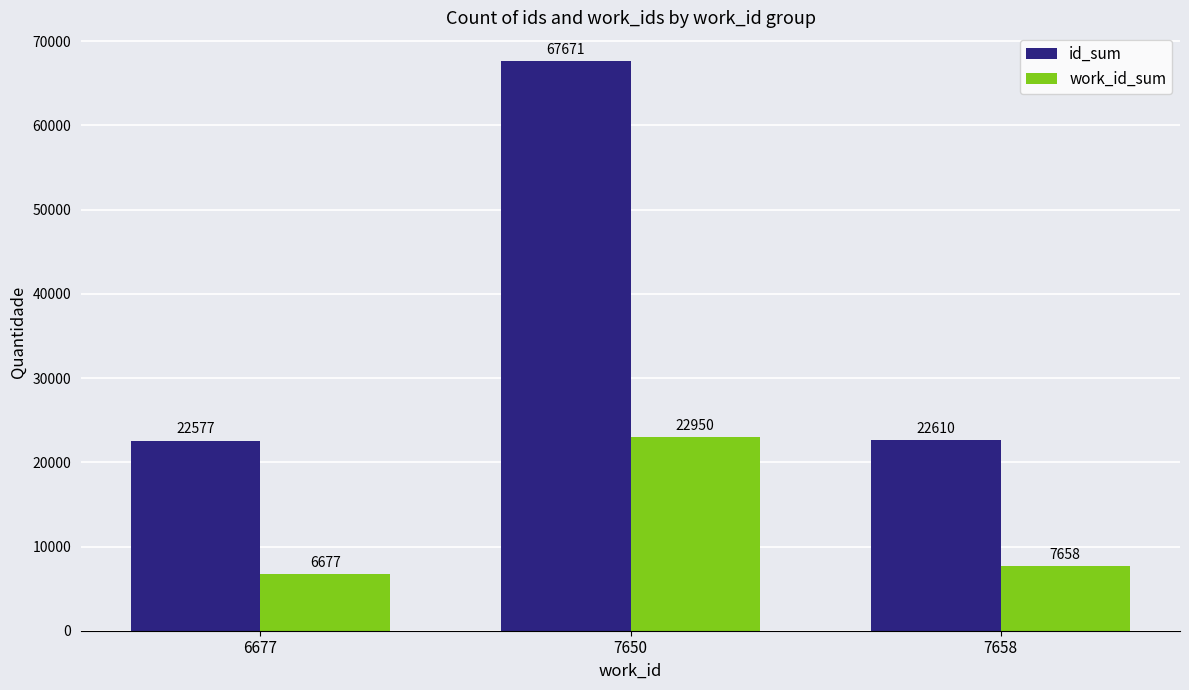

Which series has the largest range (max minus min)?

id_sum